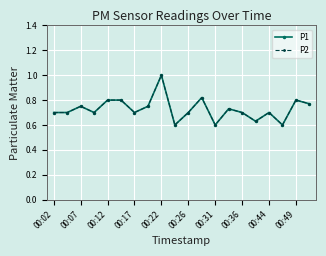

True or false: P1 has more than 1 interior local peaks.

True